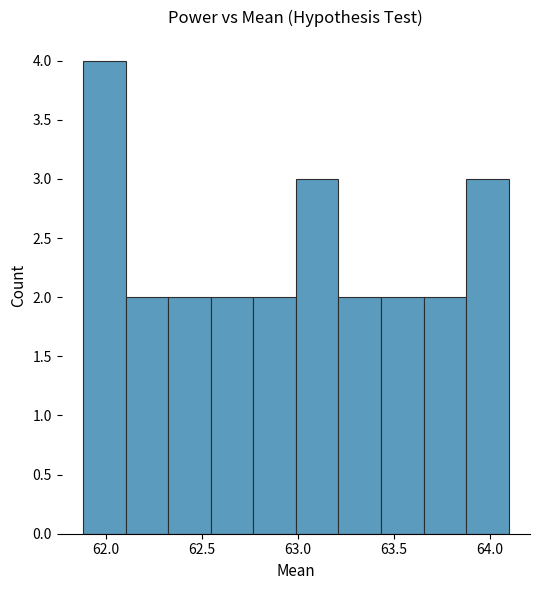

How tall is the bar that spans 63.20 to 63.45 on the x-axis? Neither the bar edges nor the heights are printed on the chart, so give them approximately, as read against the axes.

2